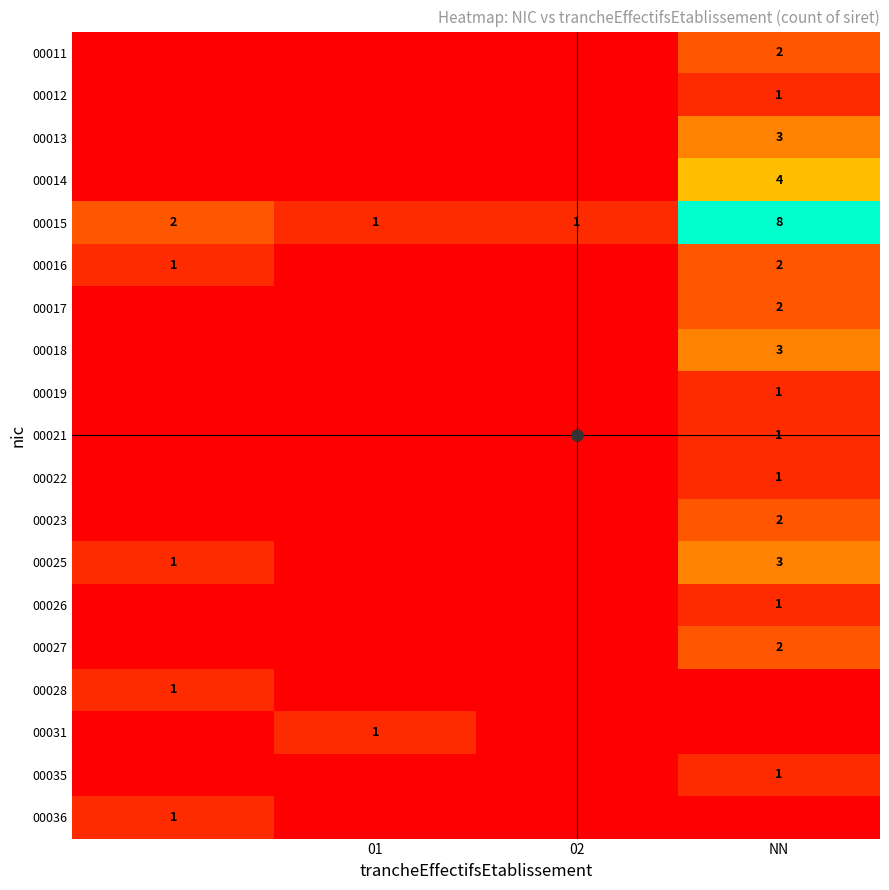

Is it true that 00028 equals 0 at 01?

False